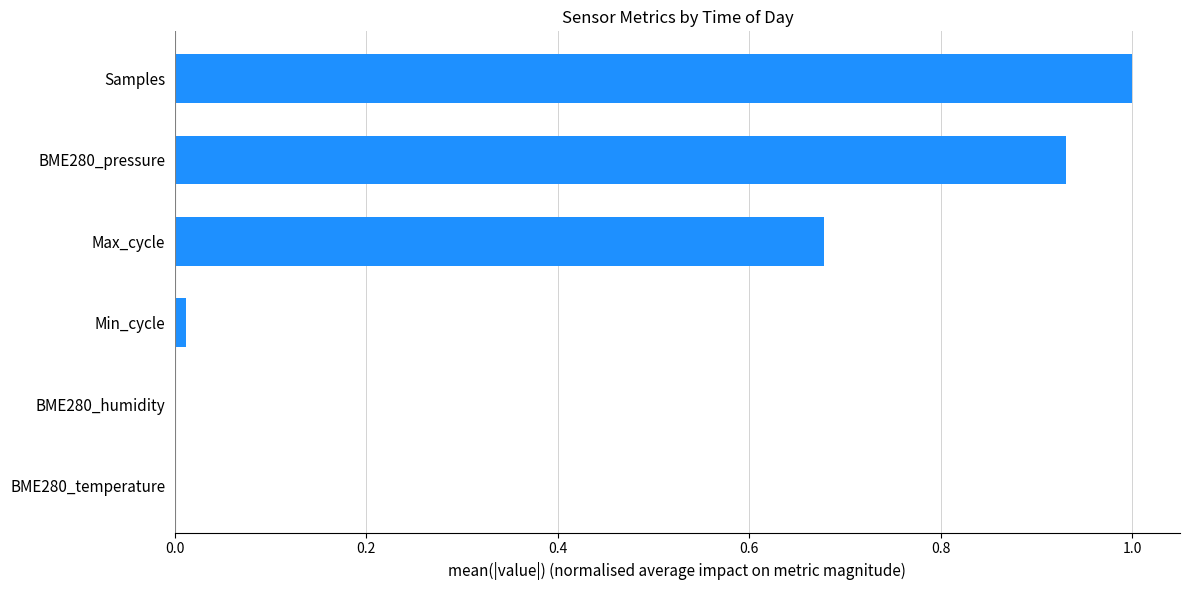

Which has a higher value, Min_cycle or Samples?

Samples